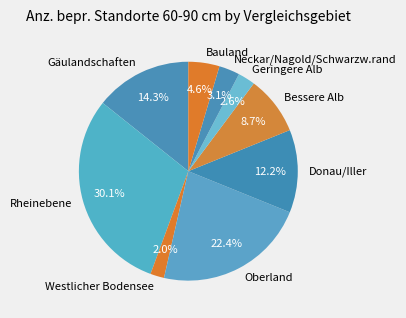

To the nearest percent, what is the average slice percentage?

11%